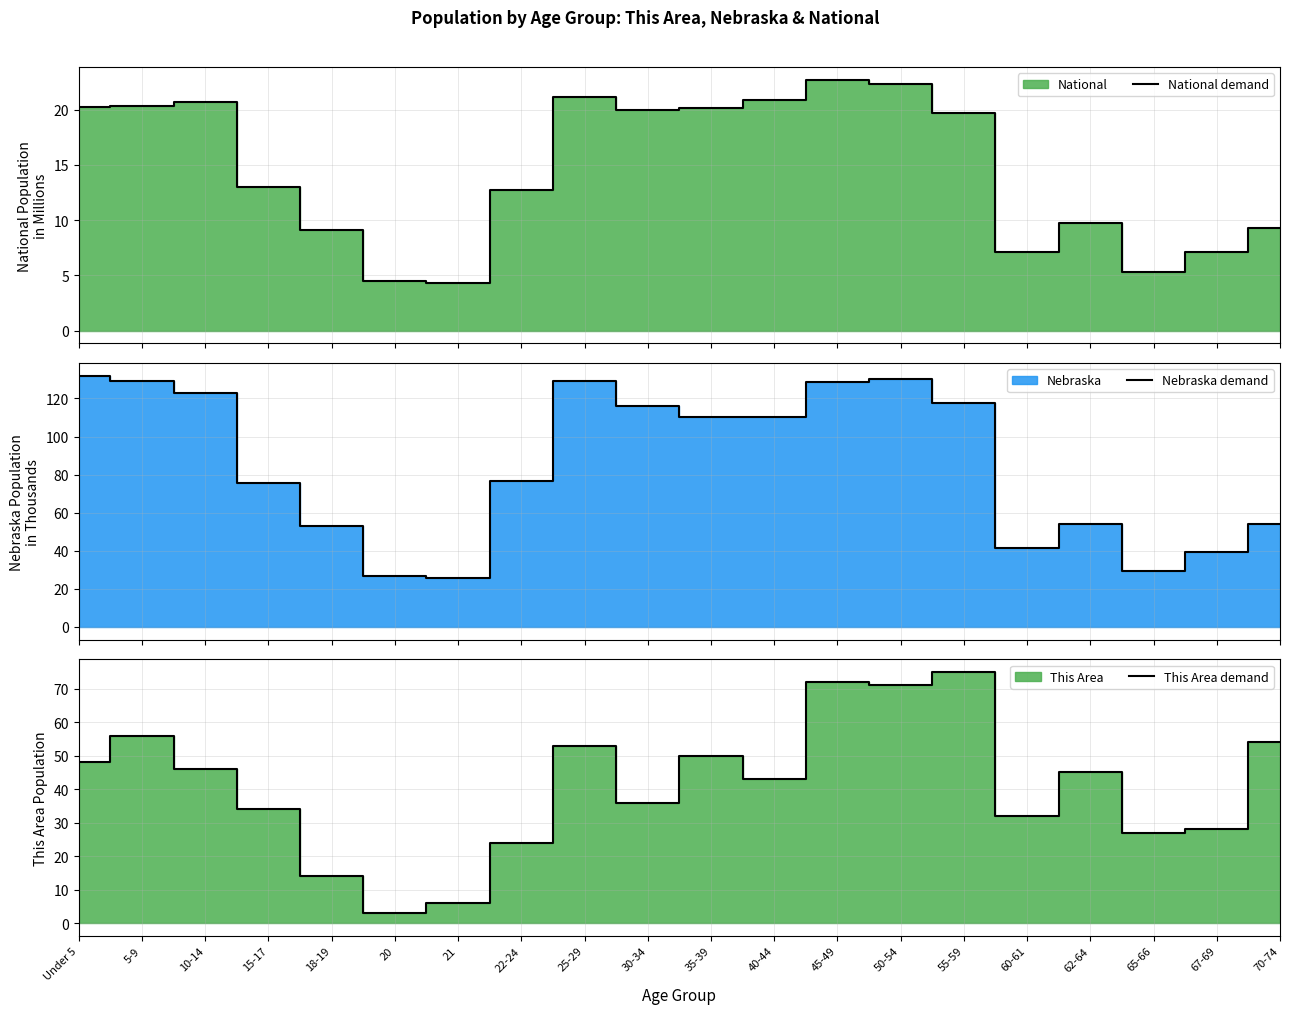

At which category does National demand reach its first local valley?

21